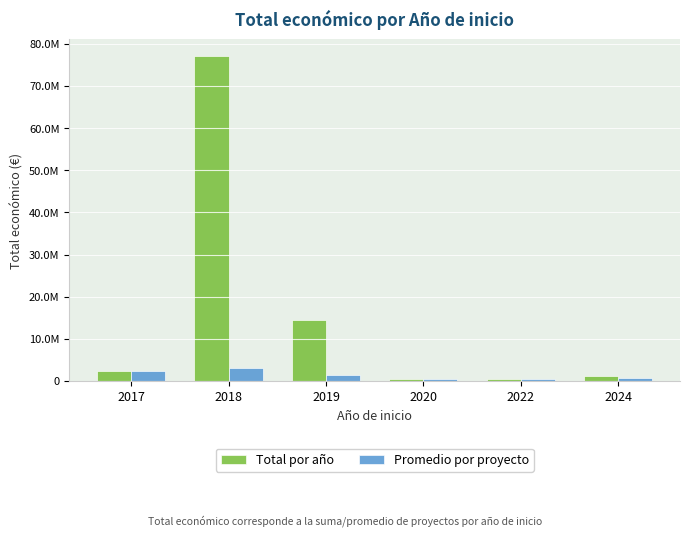

Does the chart contain stacked bars?

No